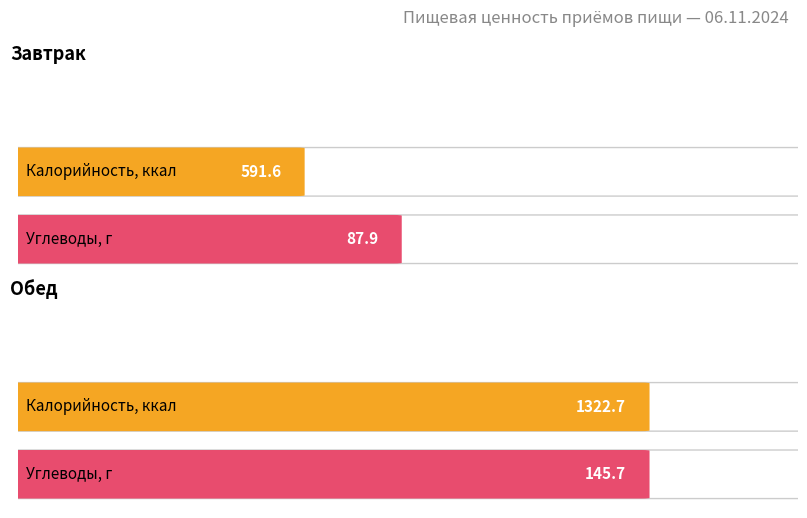

Between Завтрак and Обед, which series saw the biggest shift?

Калорийность